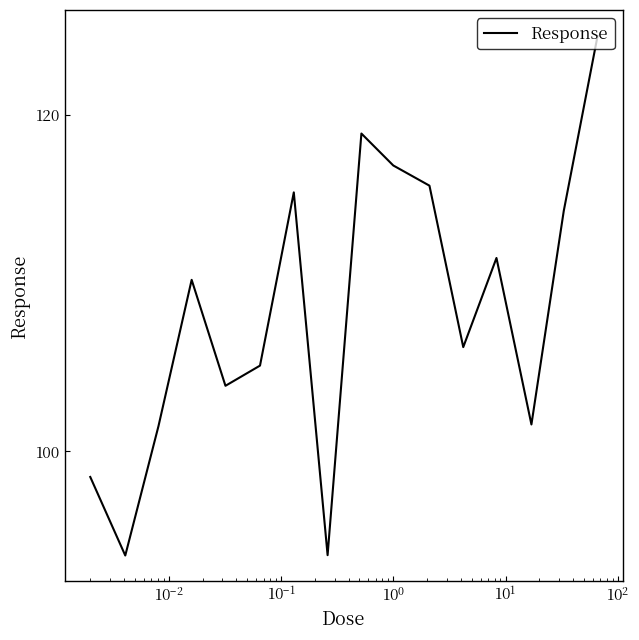

What is the greatest value displayed?

124.7